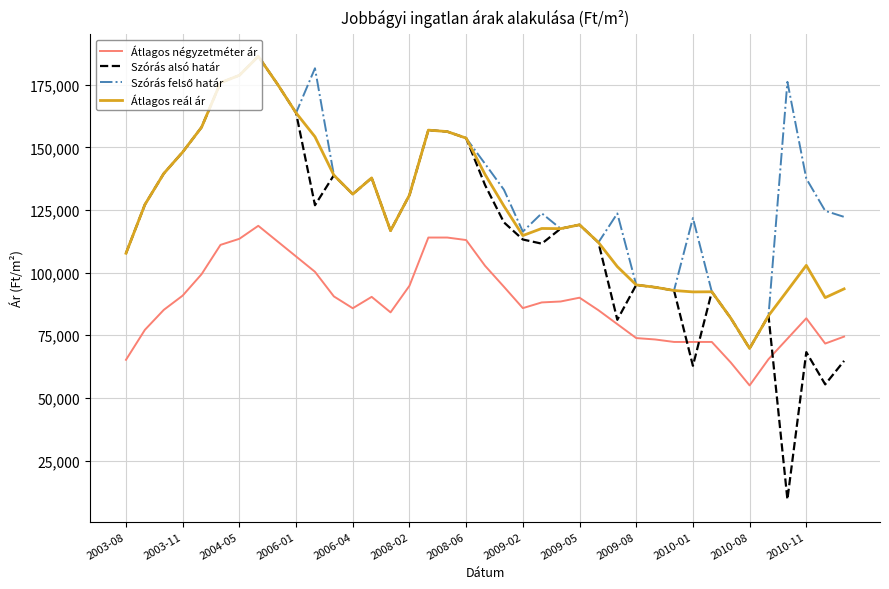

Which series has the widest spread of values?

Szórás alsó határ